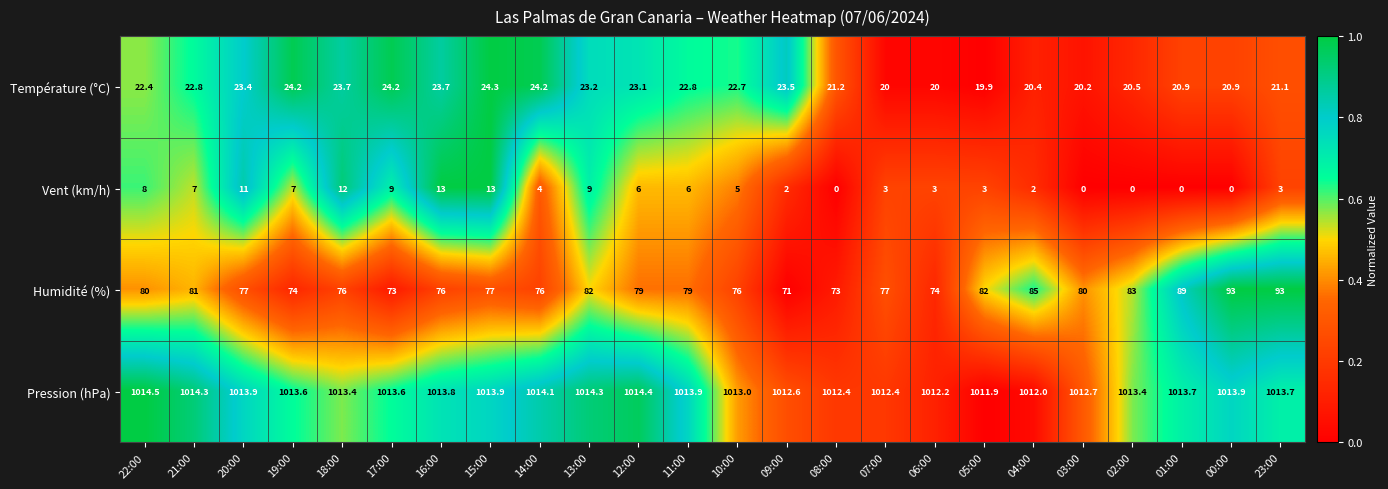

What is the spread (max minus min) of values at 09:00?

1010.6